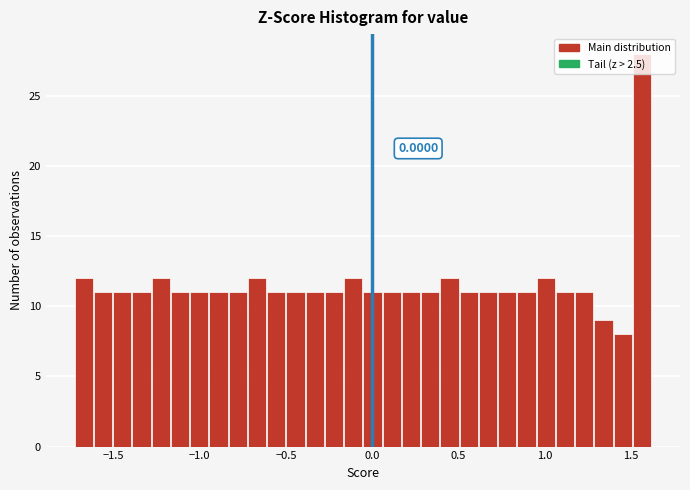

Read against the x-axis, roughly where is the centre of the tallest bar?

1.55